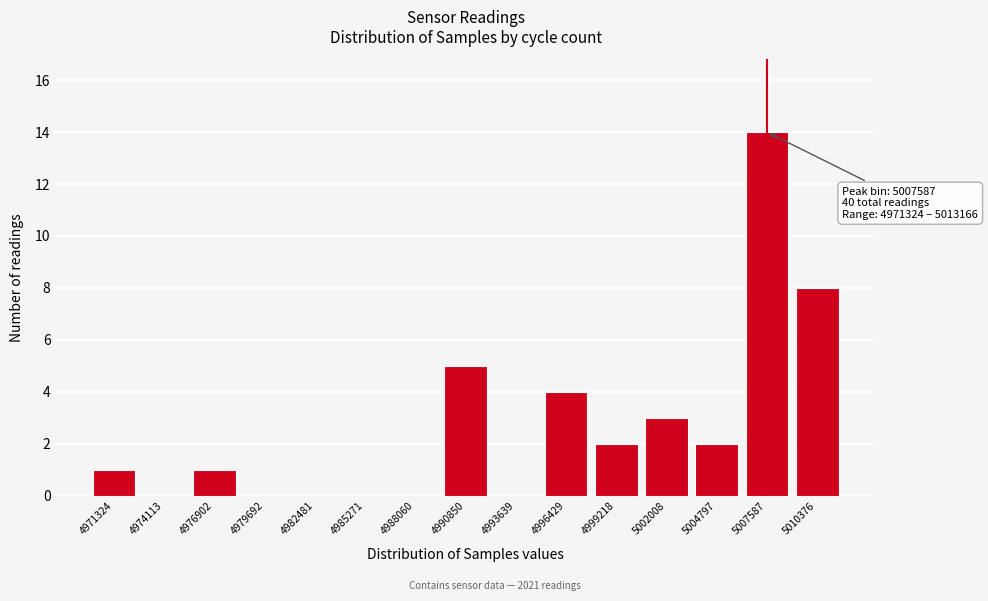

Reading left to right, list all the values displayed in this chart.

4971324=1	4974113=0	4976902=1	4979692=0	4982481=0	4985271=0	4988060=0	4990850=5	4993639=0	4996429=4	4999218=2	5002008=3	5004797=2	5007587=14	5010376=8